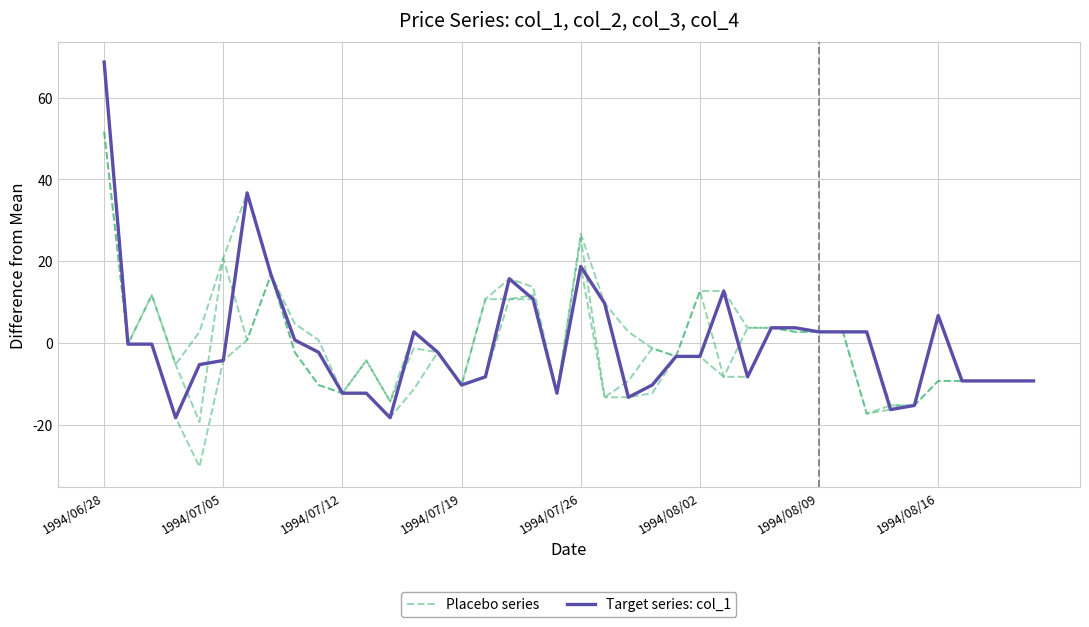

At how many categories does at least one series exceed -1?

25